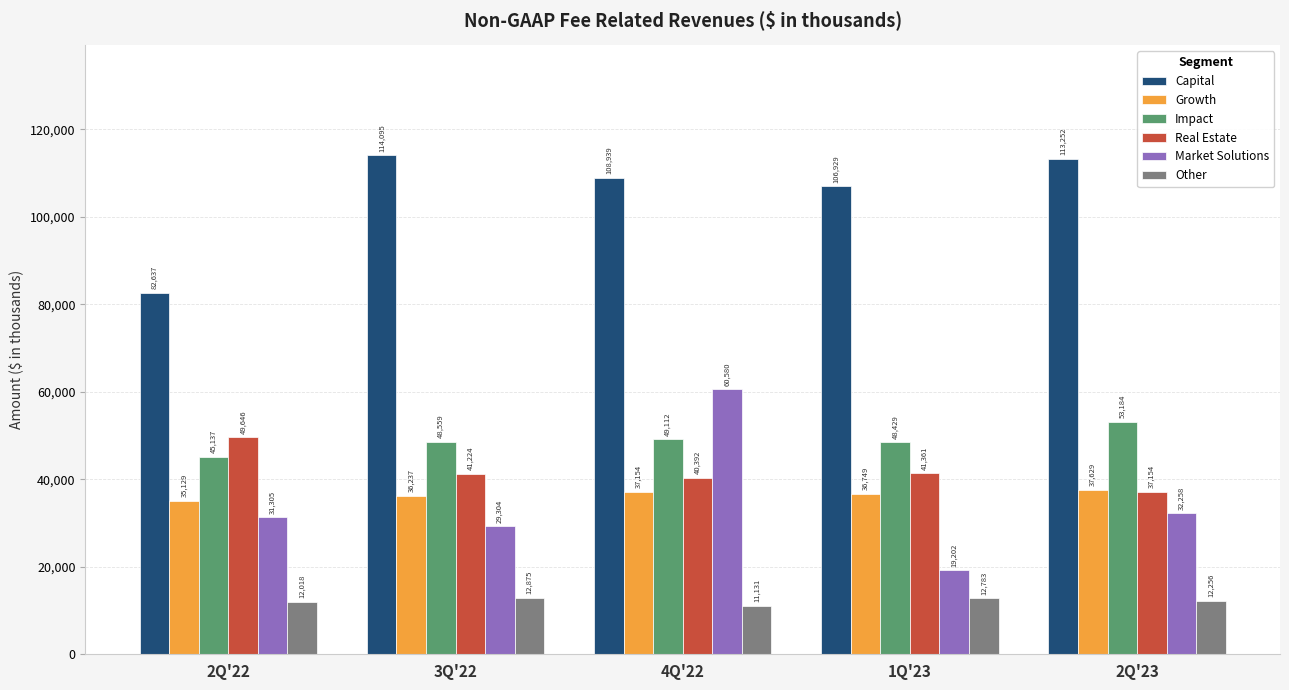

At which category is the sum across all series the highest?

4Q'22